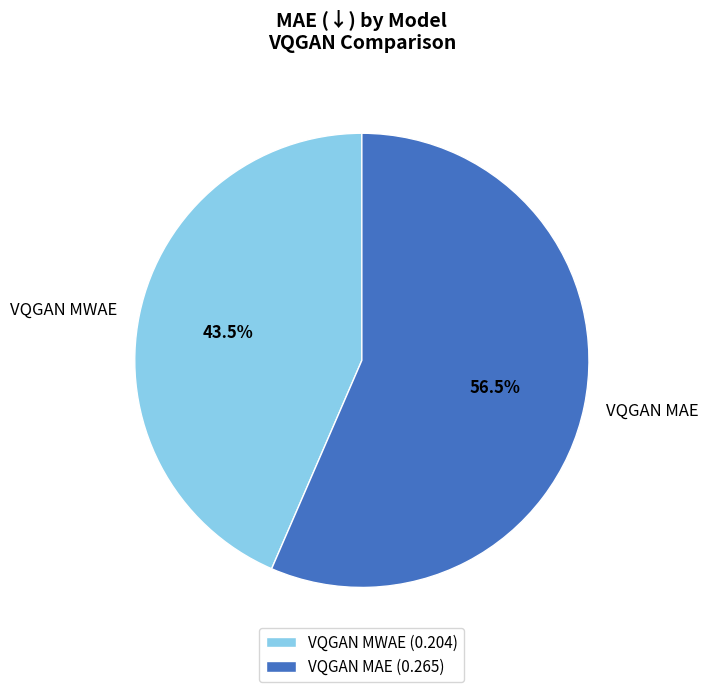

What is the majority slice?

VQGAN MAE